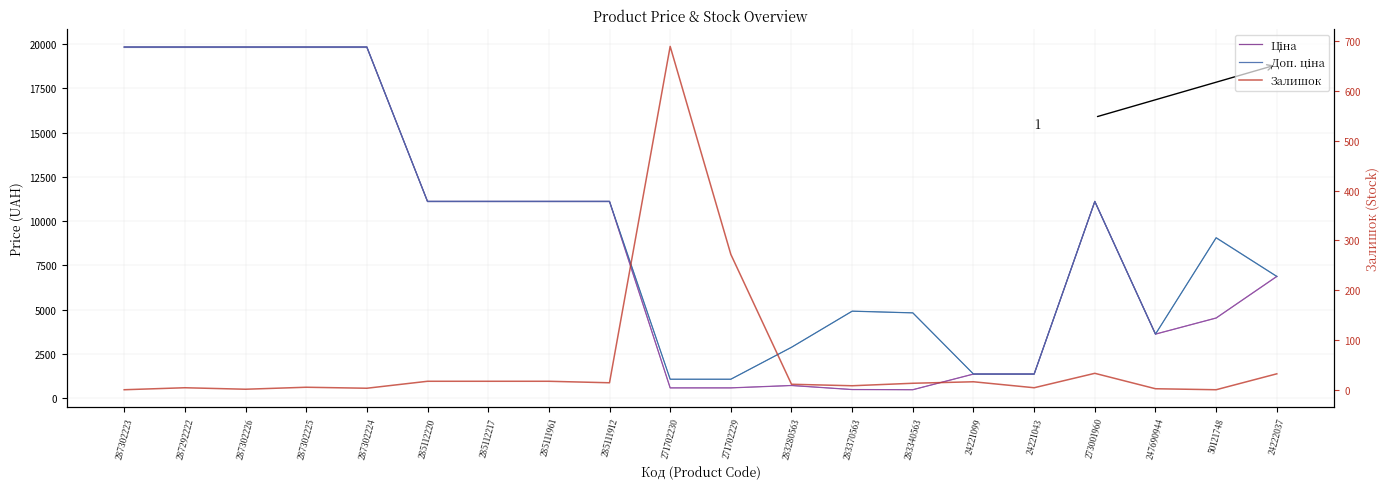

At which label does Ціна first exceed 11113?

287302223